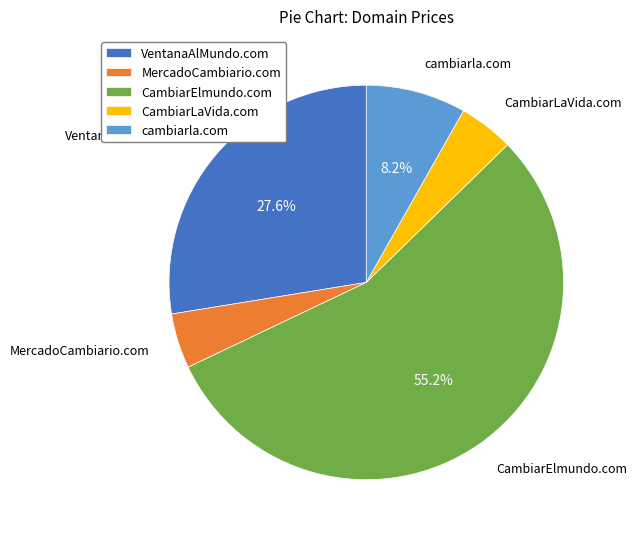

Between CambiarLaVida.com and cambiarla.com, which is larger?

cambiarla.com